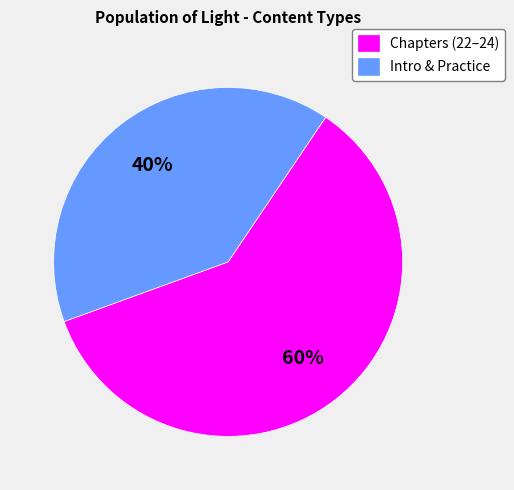

Do Chapters (22–24) and Intro & Practice together represent more than half of the pie?

Yes